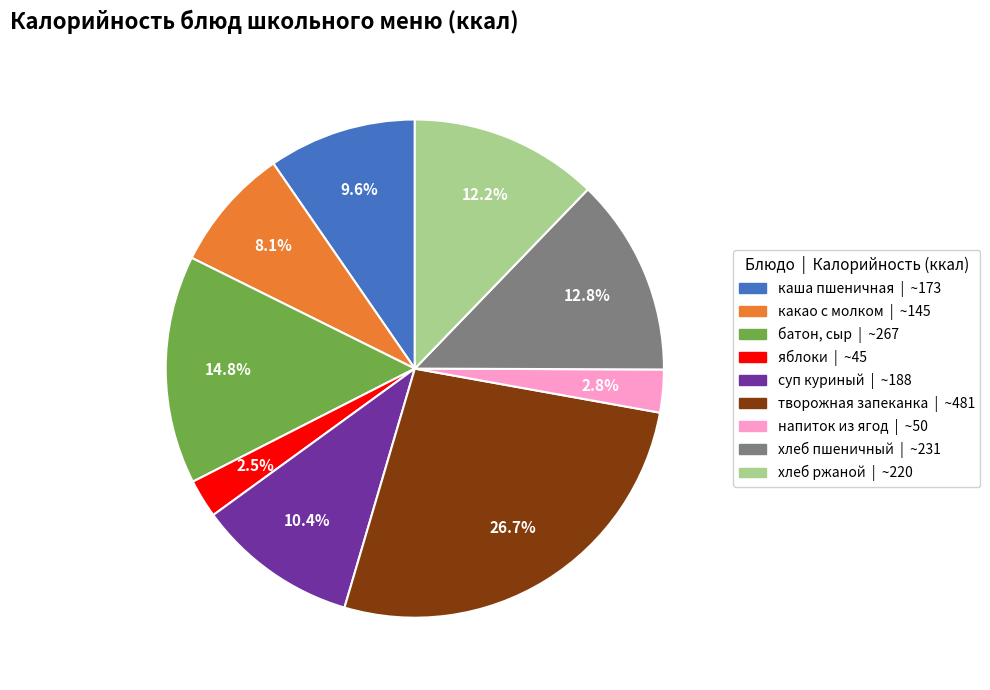

Between батон, сыр and хлеб пшеничный, which is larger?

батон, сыр